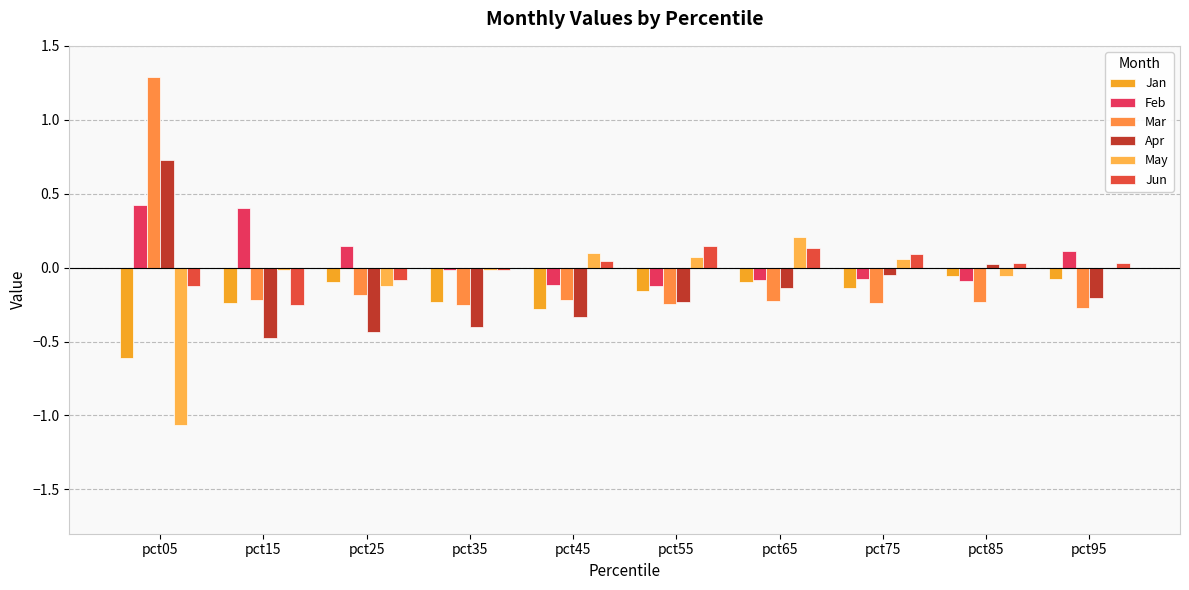

What is the value of the Feb bar at the 10th from the left?

0.1